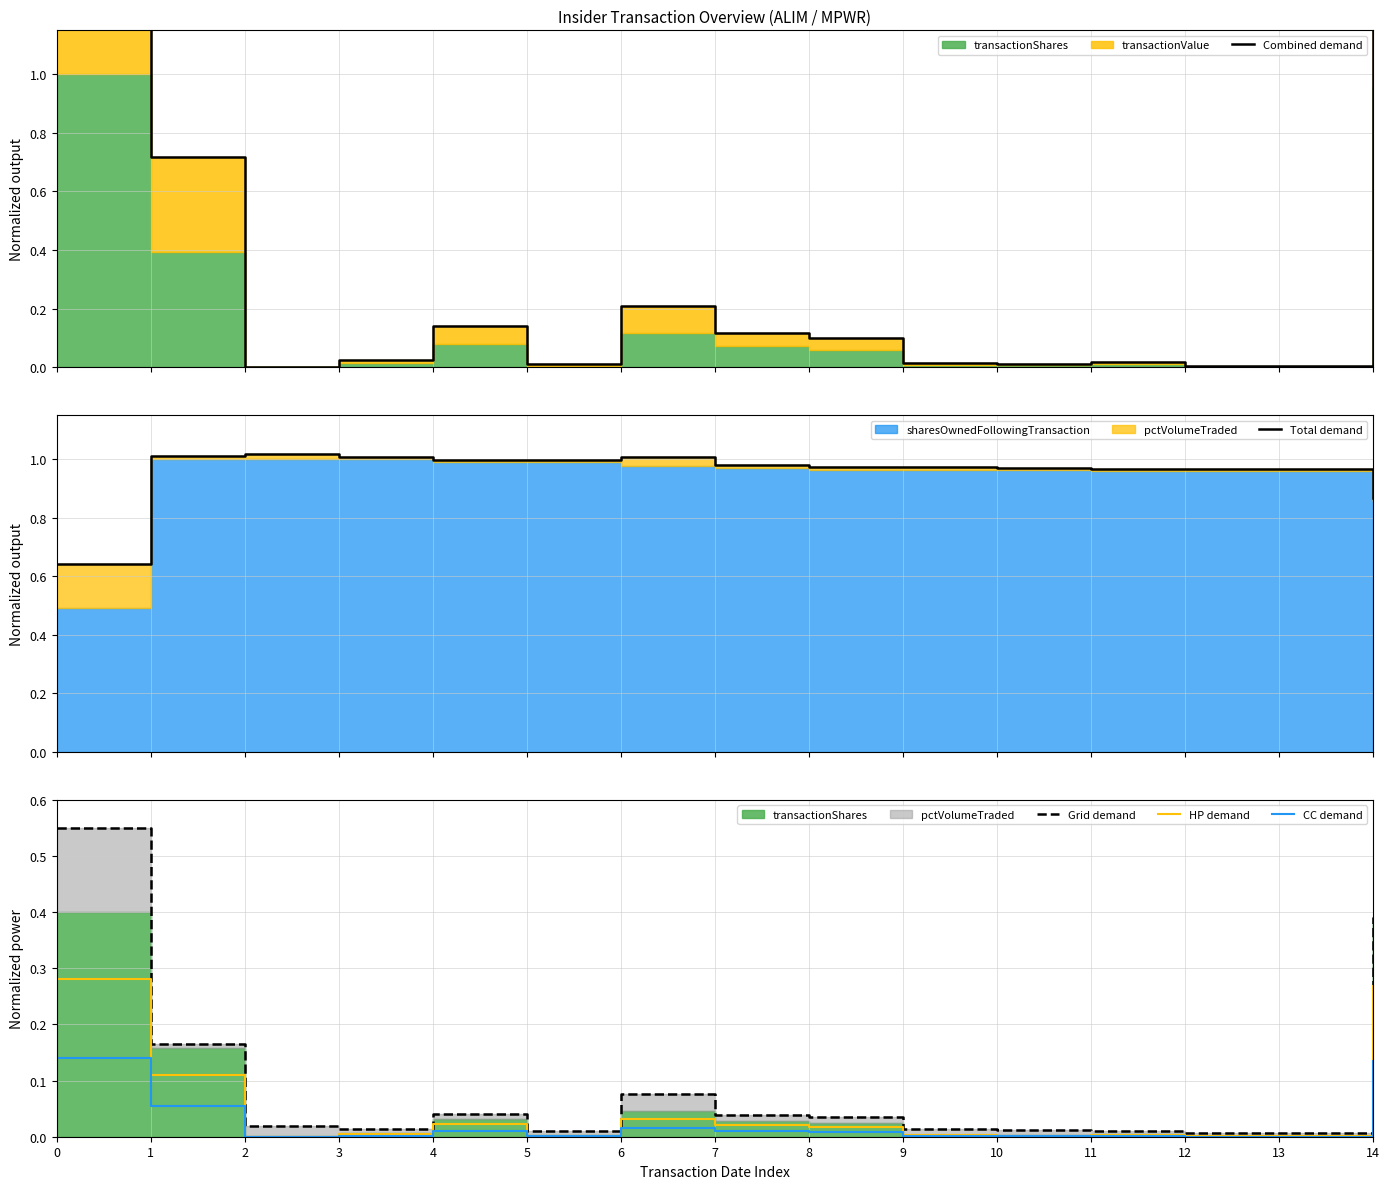

What is the sum of the HP demand values at 7 and 0?

0.3